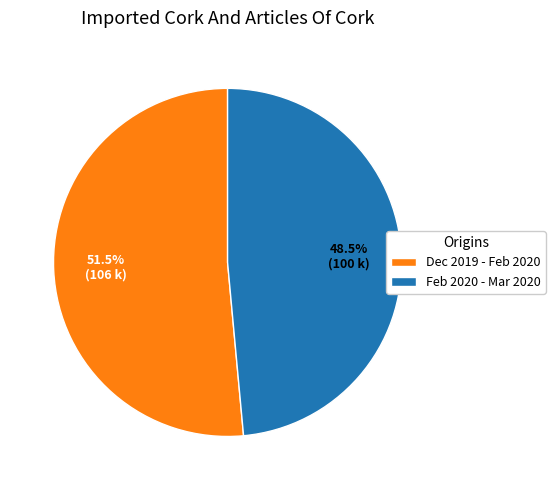

Approximately how many times larger is the value at Feb 2020 - Mar 2020 compared to Dec 2019 - Feb 2020?

0.9